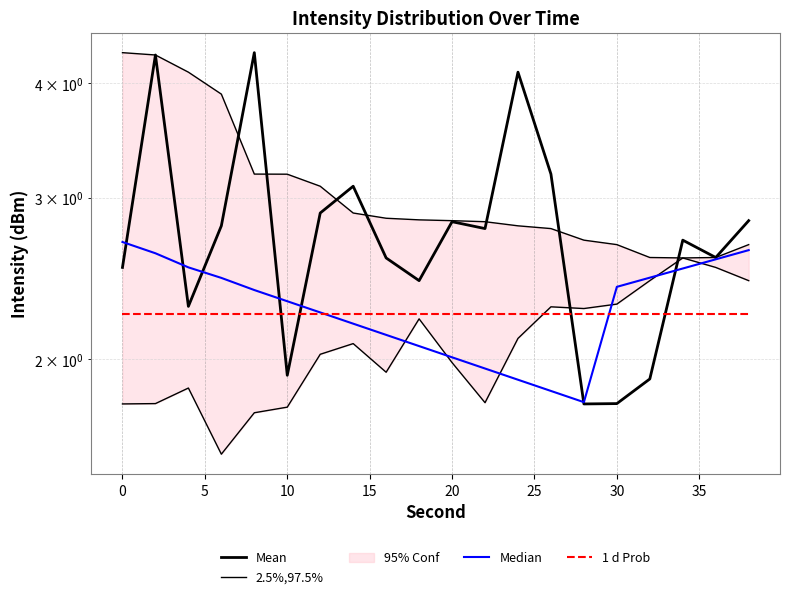

Read the 2.5%,97.5% value at 10.

1.6